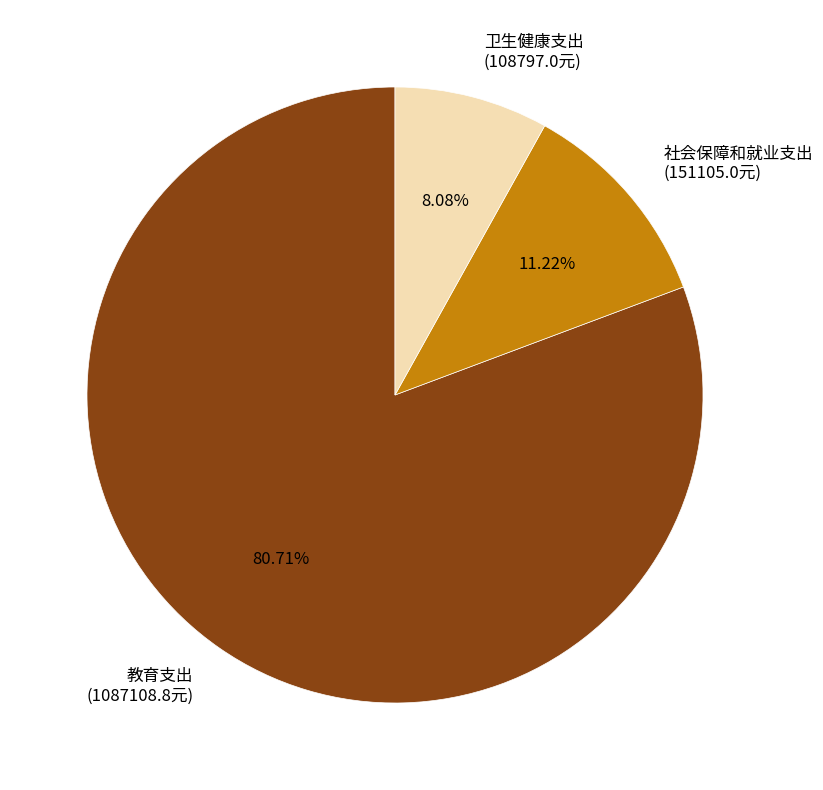

Approximately how many times larger is the value at 教育支出 compared to 卫生健康支出?

10.0